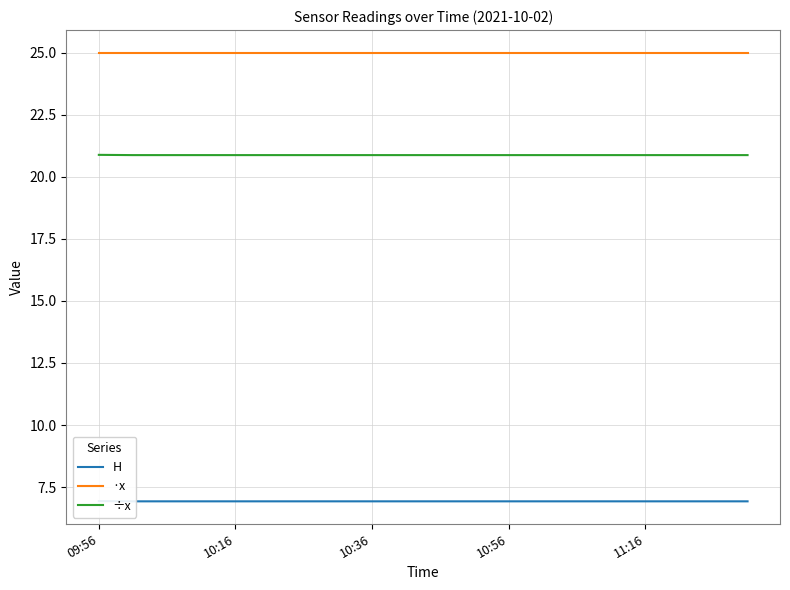

Does the chart have visible grid lines?

Yes